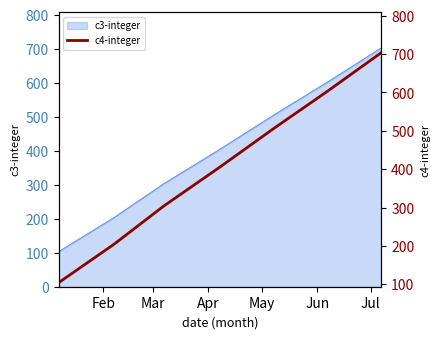

What is the minimum value for c3-integer?

103